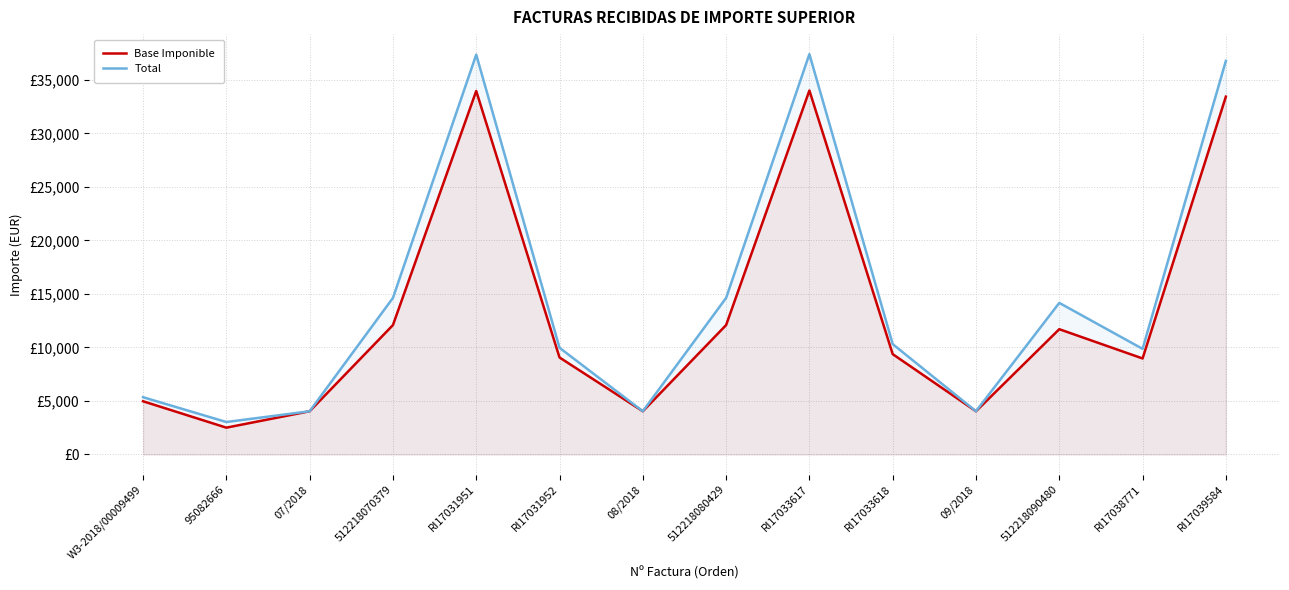

Reading left to right, transcribe all the data shown in this chart.

Base Imponible: 4975.0	2508.1	4041.7	12094.3	33973.5	9066.5	4041.7	12094.3	34016.3	9379.7	4041.7	11710.4	8975.3	33443.9
Total: 5354.1	3034.8	4041.7	14634.1	37370.9	9973.1	4041.7	14634.1	37417.9	10317.6	4041.7	14169.6	9872.9	36788.3